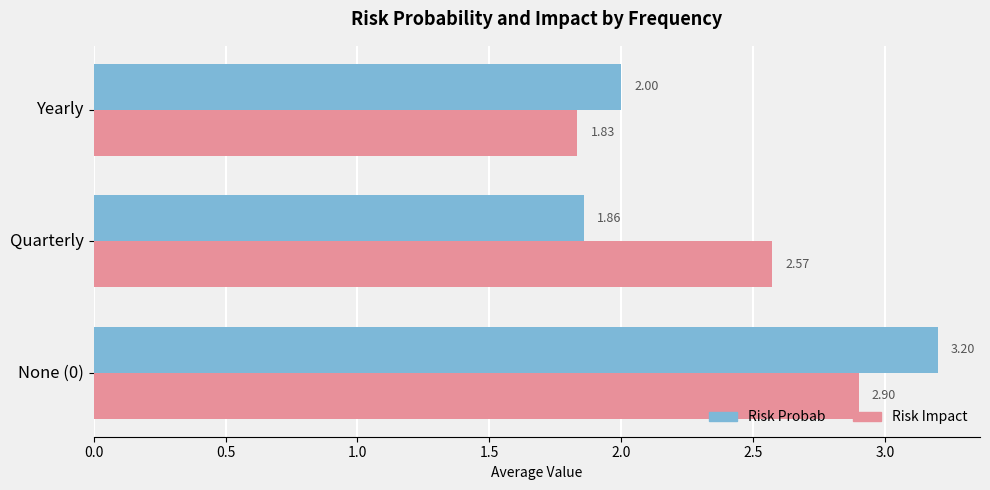

Which category has the lowest value in the Risk Impact series?

Yearly